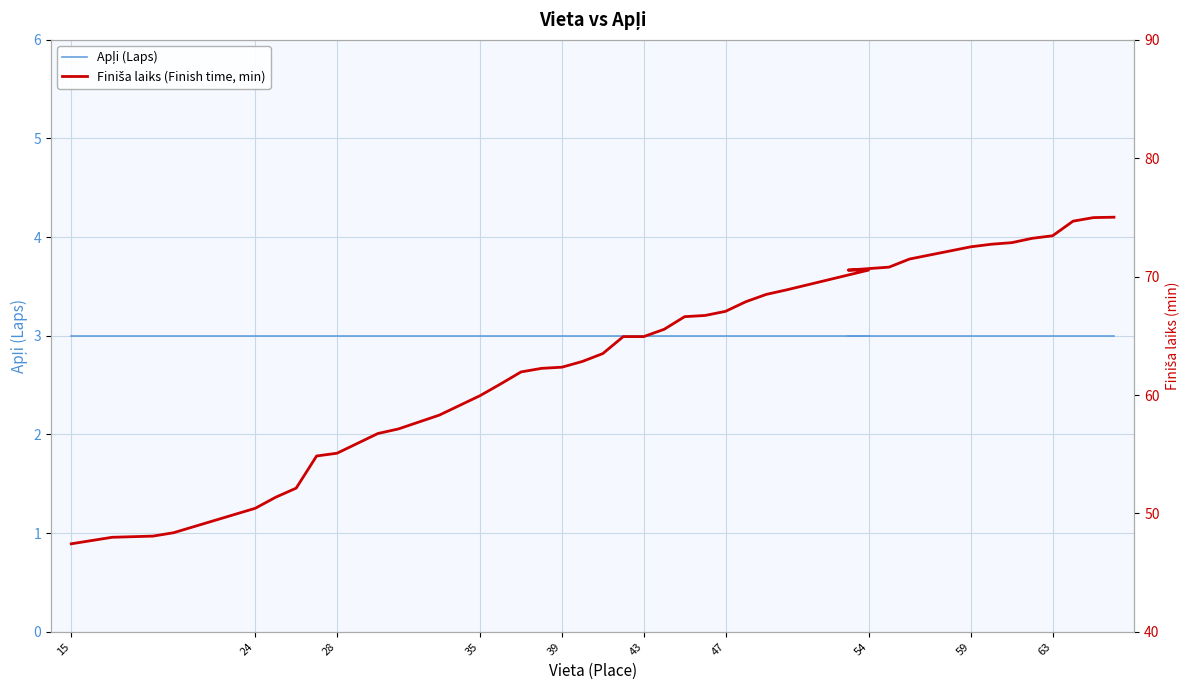

What is the sum of all Apļi (Laps) values?

120.0